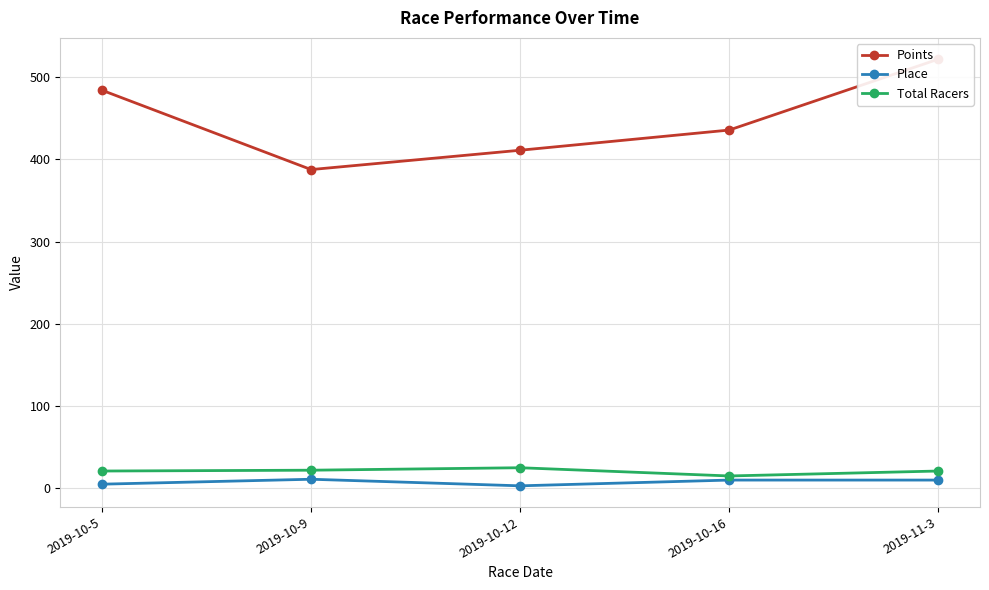

At which label does Total Racers reach its minimum?

2019-10-16